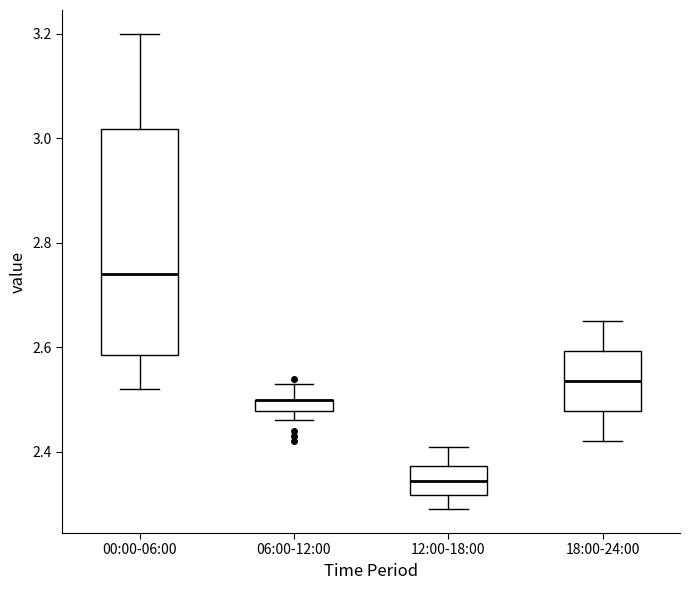

Where is the lower edge of the box for 00:00-06:00 on the y-axis? The values are not printed on the chart, so give them approximately, as read against the axis.

2.58